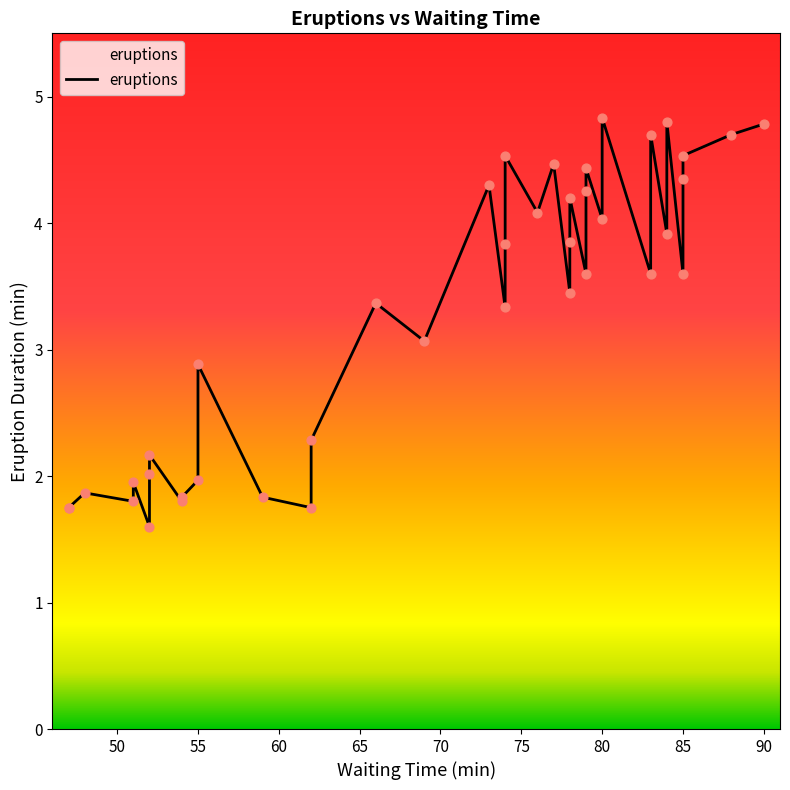

Which has a higher value, 73 or 54?

73